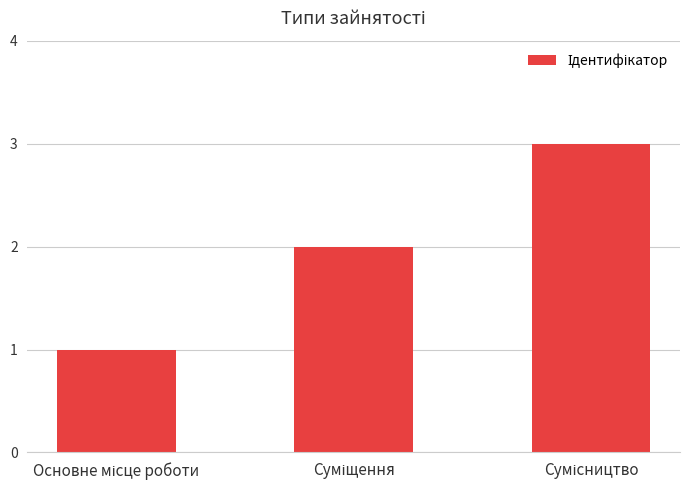

Reading right to left, transcribe all the data shown in this chart.

3	2	1